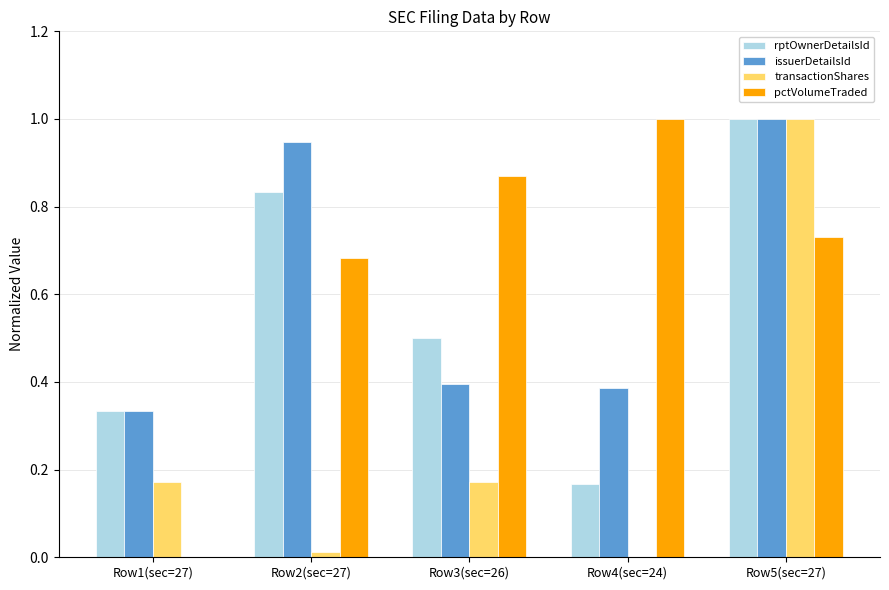

Count the number of categories in the chart.

5